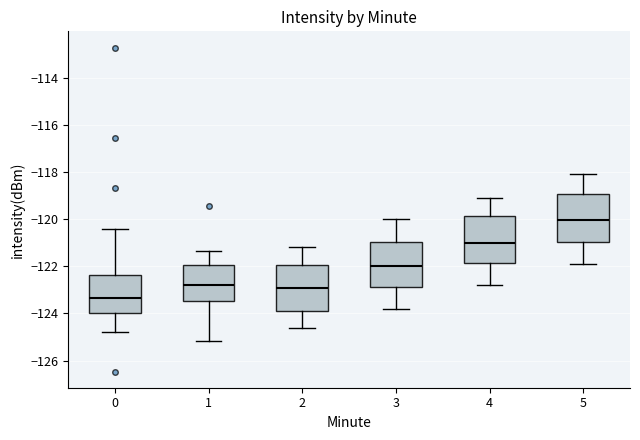

Reading left to right, transcribe this box plot: for each box, give where its median line is, the range the box spans, and where its two whiskers end, as read against the y-axis. The values are not printed on the chart, so give them approximately, as read against the axis.

0: median -123.4, box -124.0 to -122.4, whiskers -124.8 to -120.4
1: median -122.8, box -123.4 to -122.0, whiskers -125.2 to -121.4
2: median -122.8, box -123.8 to -122.0, whiskers -124.6 to -121.2
3: median -122.0, box -122.8 to -121.0, whiskers -123.8 to -120.0
4: median -121.0, box -121.8 to -119.8, whiskers -122.8 to -119.0
5: median -120.0, box -121.0 to -119.0, whiskers -121.8 to -118.0